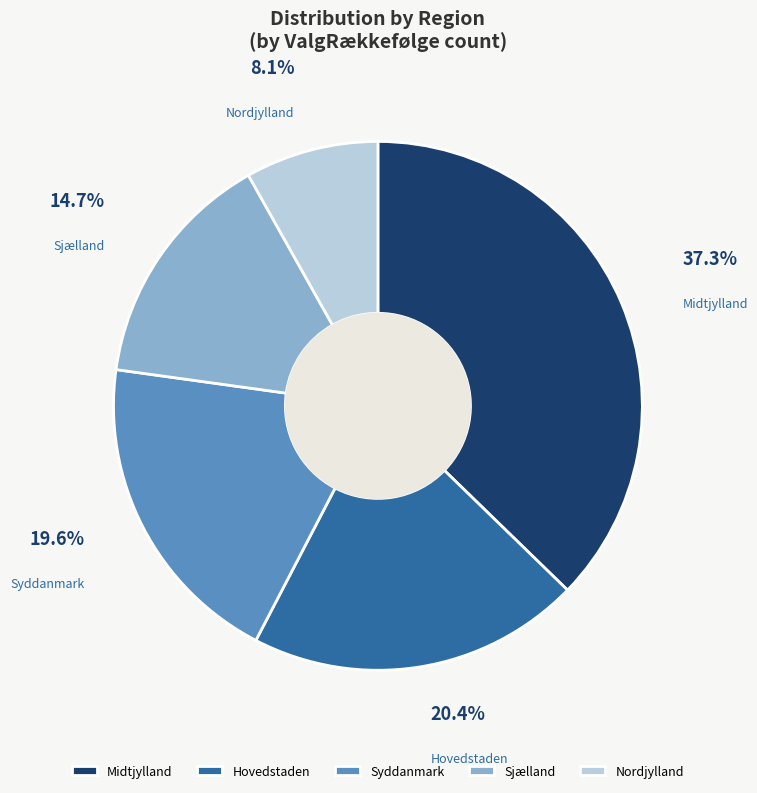

Between Midtjylland and Syddanmark, which is larger?

Midtjylland